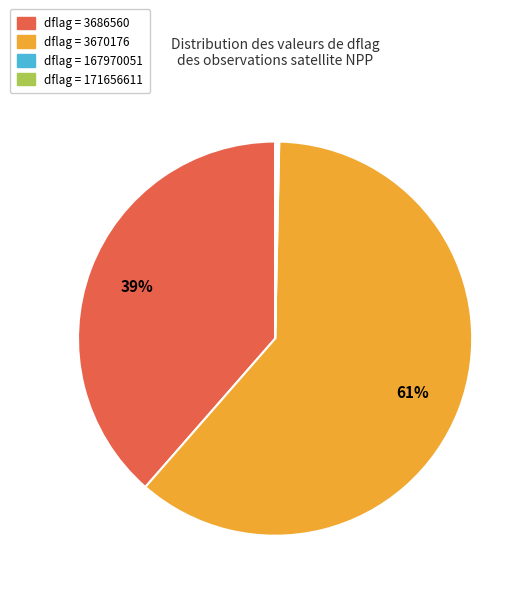

Does any single category account for the majority?

Yes